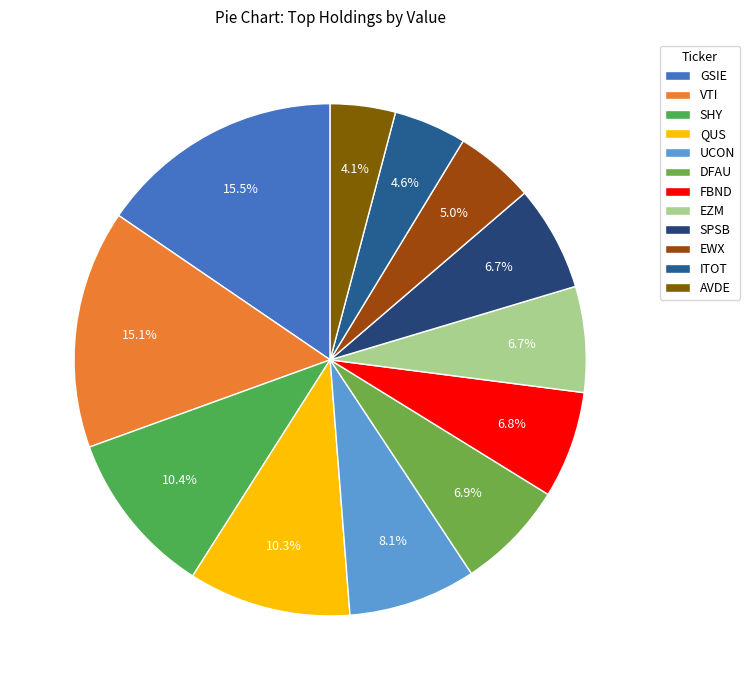

Rank the categories by value from lowest to highest.

AVDE, ITOT, EWX, SPSB, EZM, FBND, DFAU, UCON, QUS, SHY, VTI, GSIE